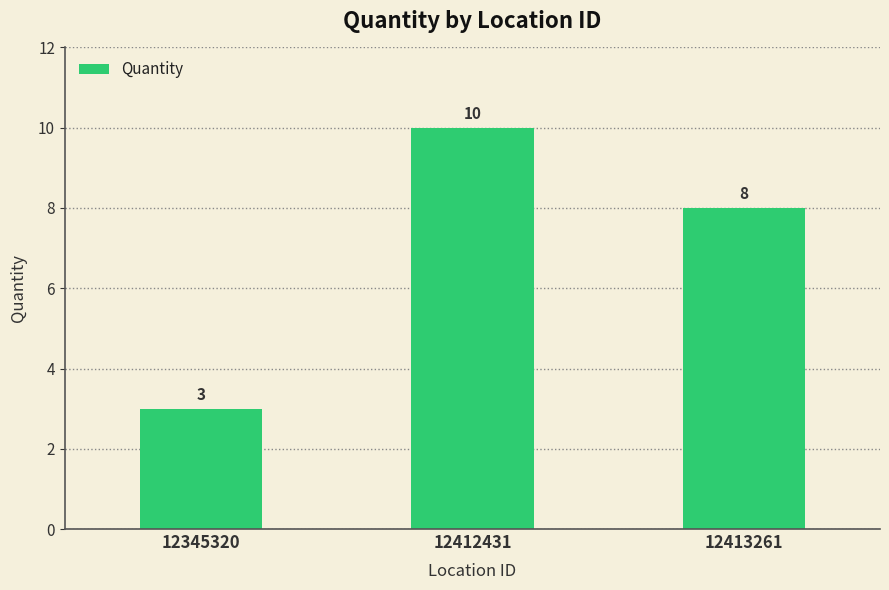

Which label corresponds to the smallest value in the chart?

12345320